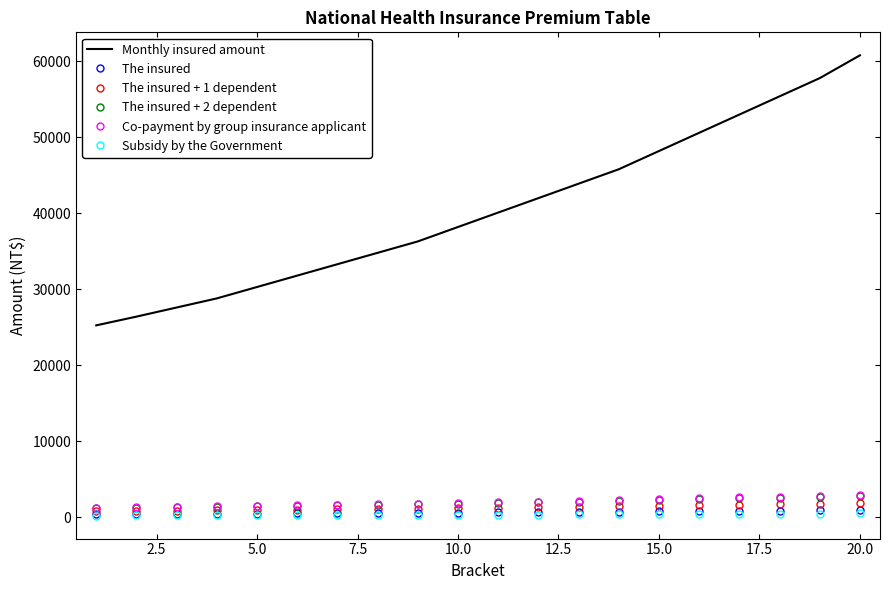

What is the greatest value displayed?

60800